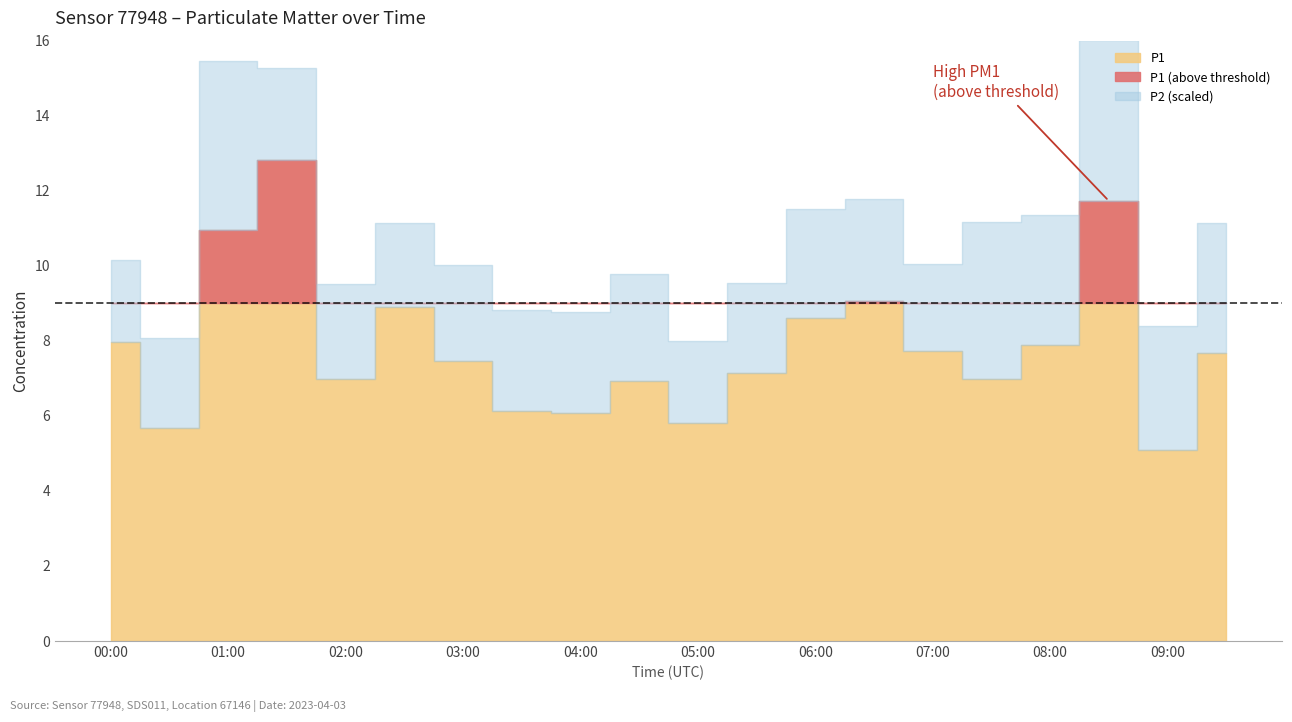

At how many categories does at least one series exceed 2?

20